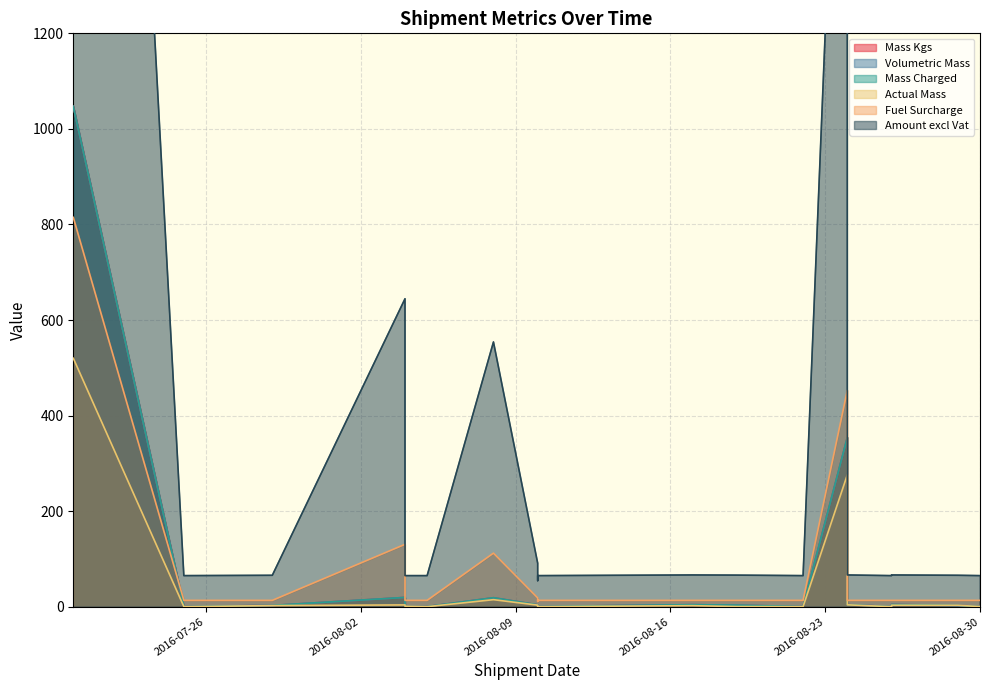

The value of Fuel Surcharge at 2016-08-30 is 9.0. True or false?

False